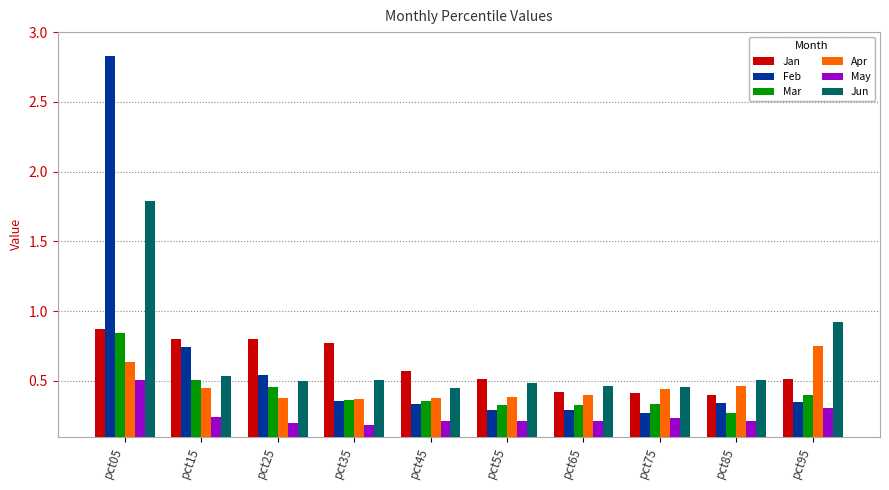

What is the maximum value for Jun?

1.8